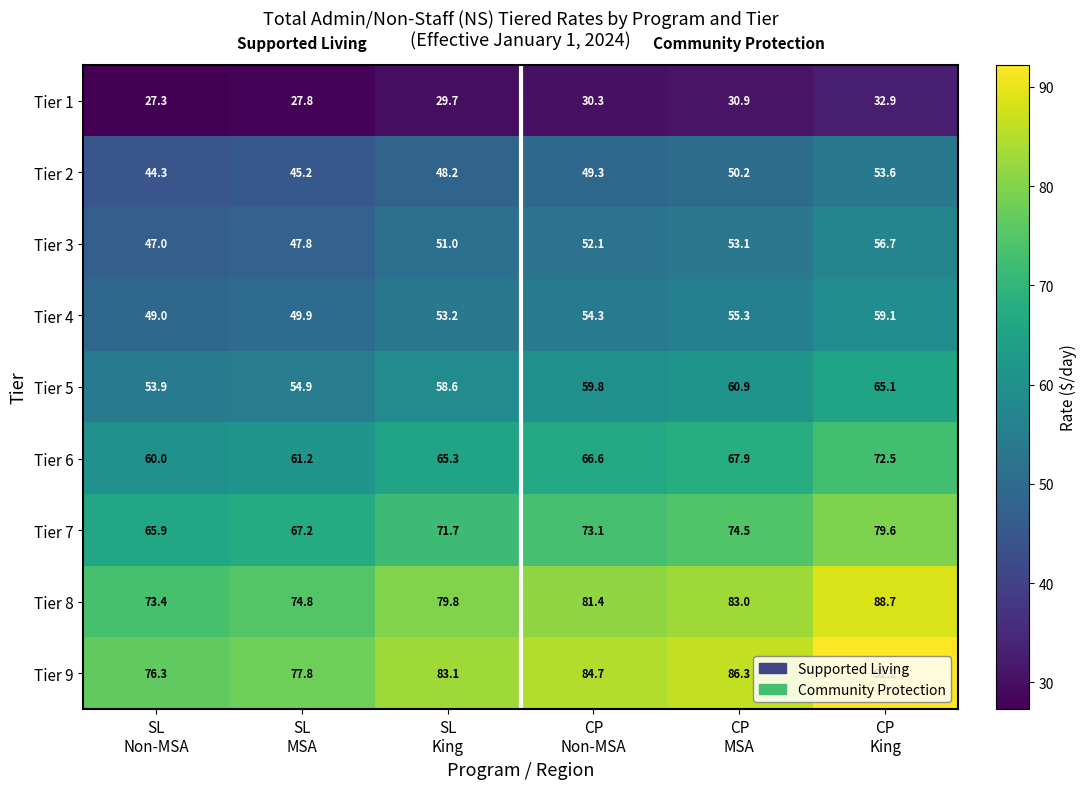

At CP
King, list the series in order from largest to smallest.

Tier 9, Tier 8, Tier 7, Tier 6, Tier 5, Tier 4, Tier 3, Tier 2, Tier 1